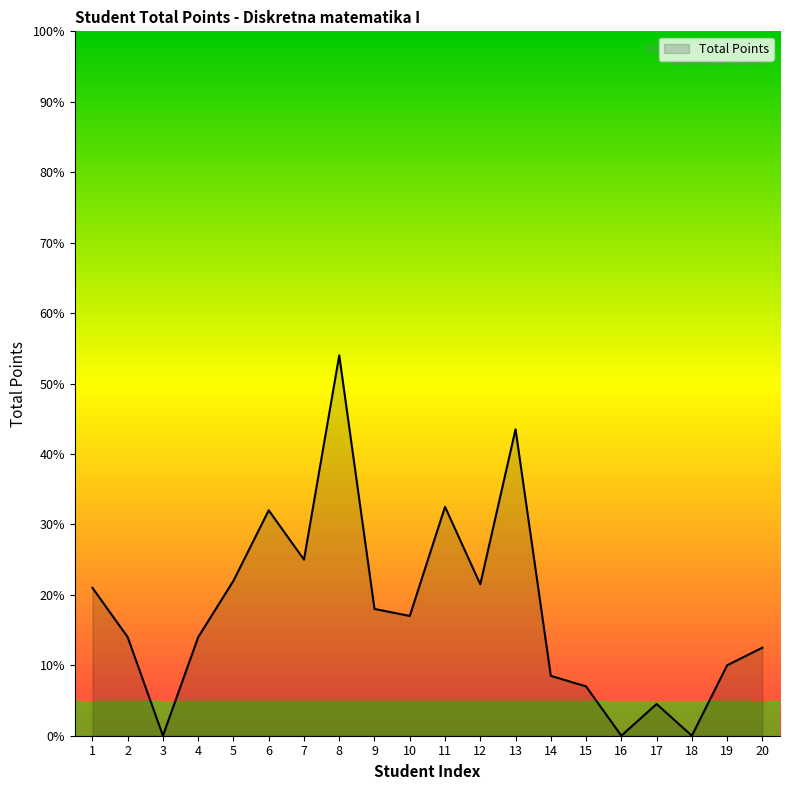

The value at 4 is 21.9. True or false?

False